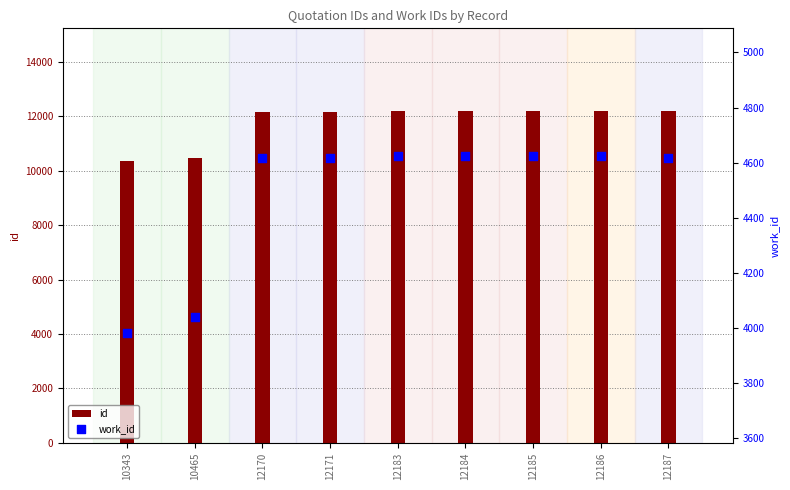

At how many categories does at least one series exceed 9590?

9